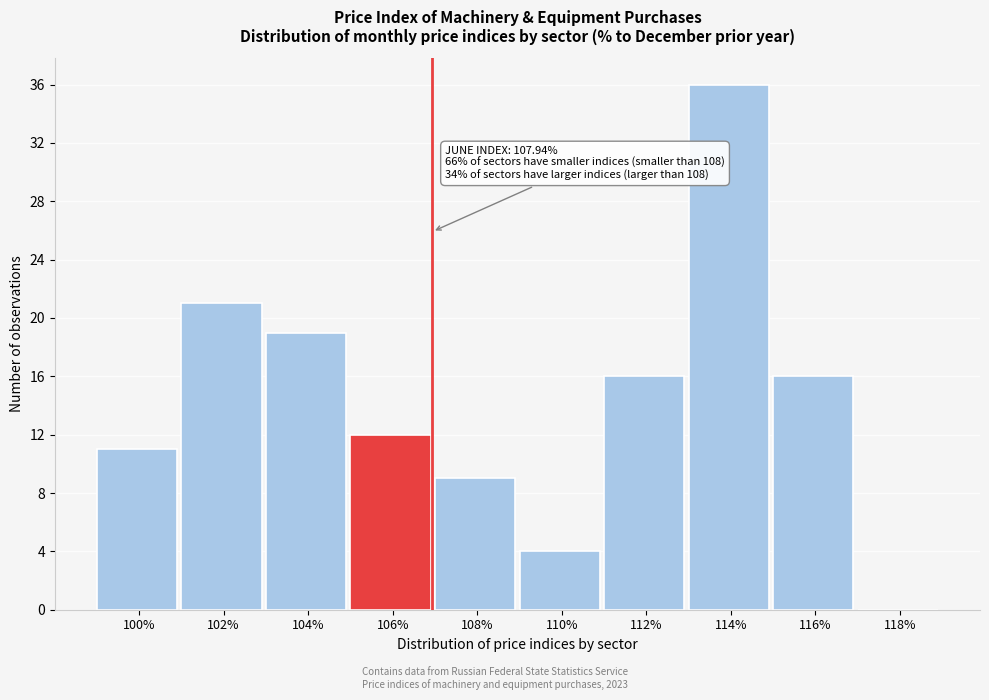

Reading left to right, extract all data points from this chart.

100%=11	102%=21	104%=19	106%=12	108%=9	110%=4	112%=16	114%=36	116%=16	118%=0